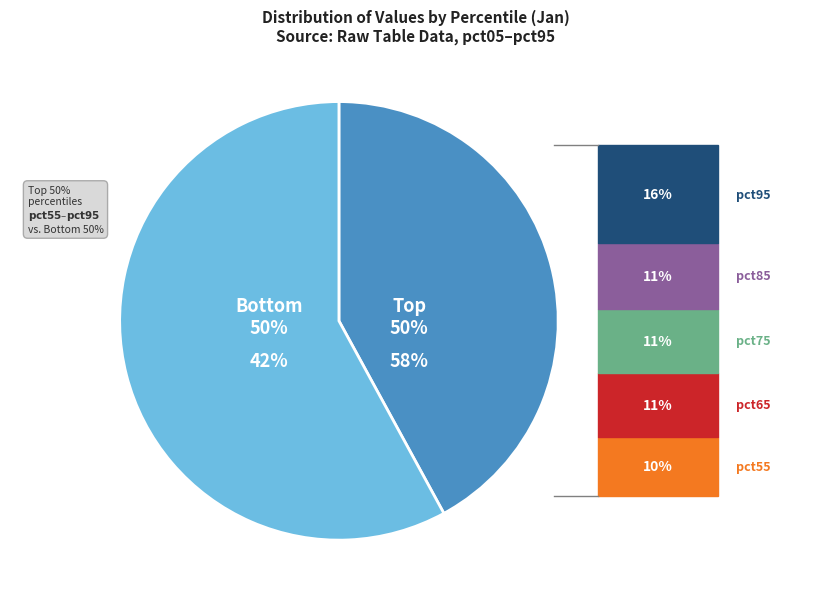

Does pct85 represent more than half of the total?

No